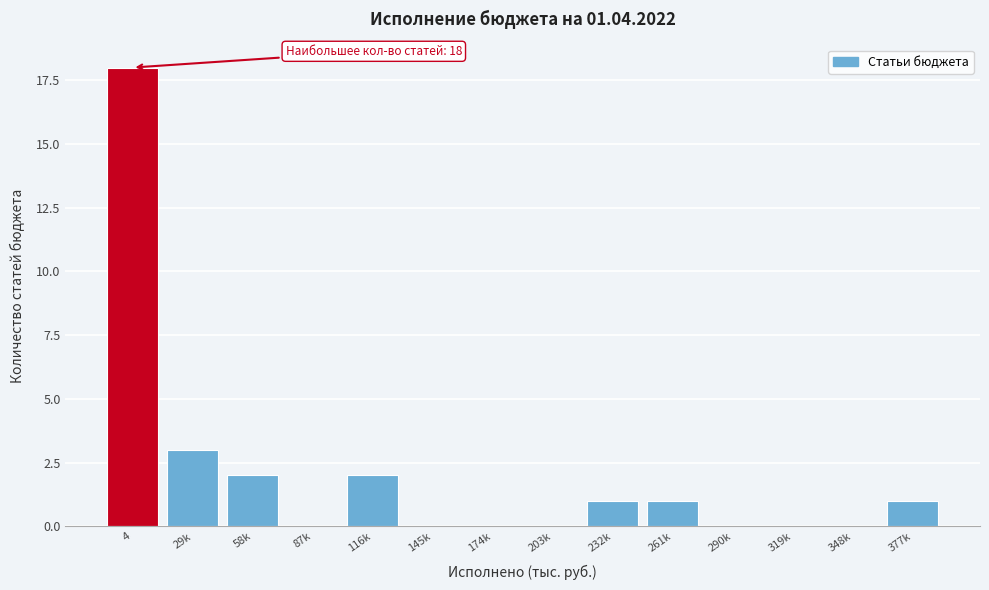

Reading left to right, list all the values displayed in this chart.

4=18	29k=3	58k=2	87k=0	116k=2	145k=0	174k=0	203k=0	232k=1	261k=1	290k=0	319k=0	348k=0	377k=1